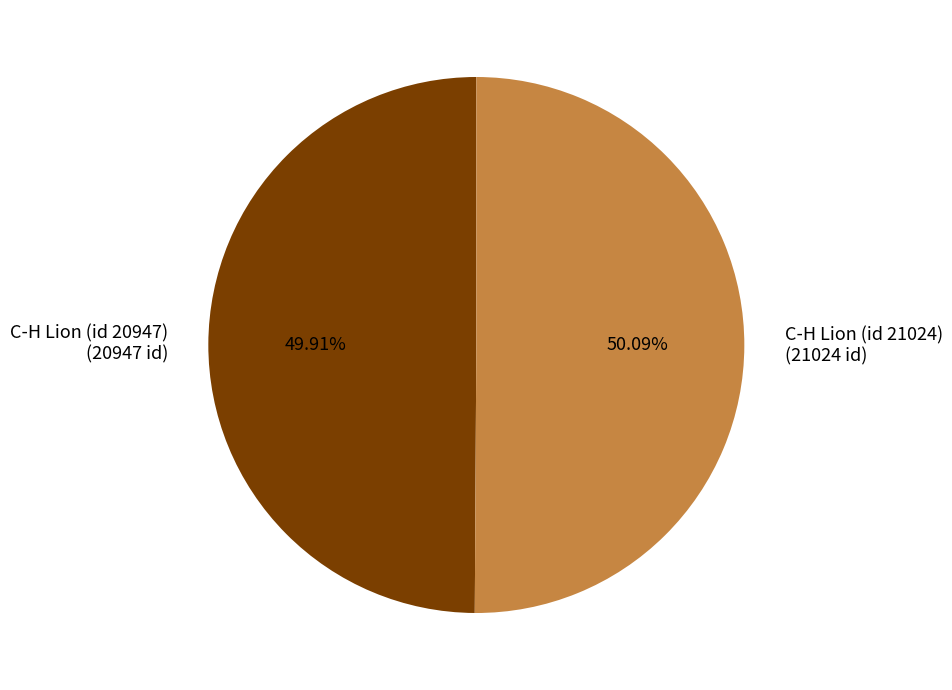

Is it true that C-H Lion (id 20947) is 61% of the pie?

False